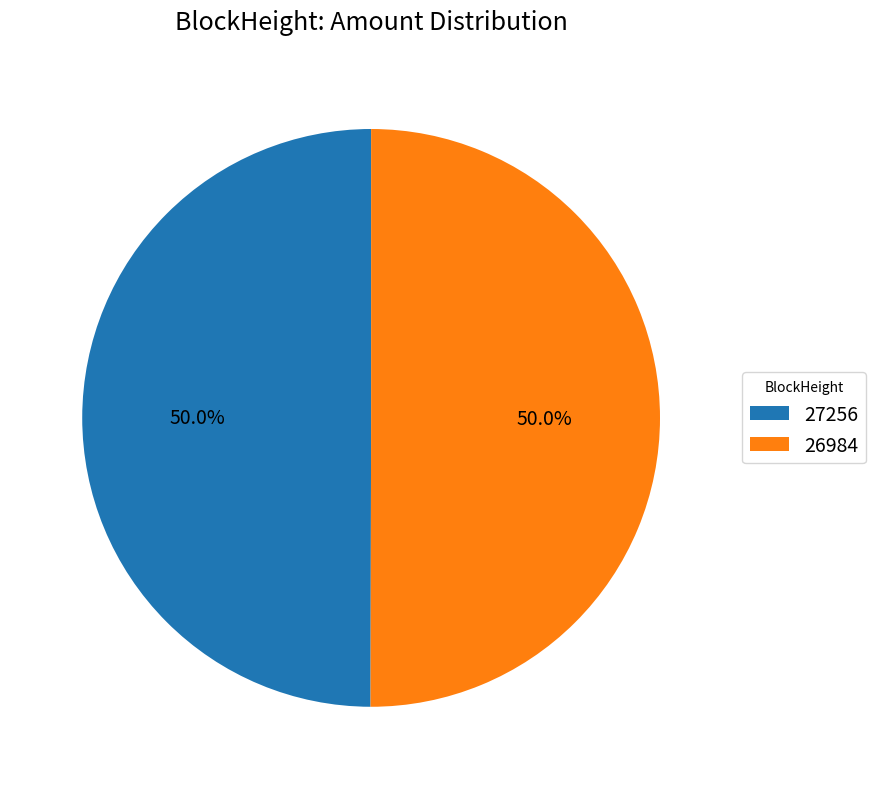

What portion of the pie excludes 27256?

50.0%